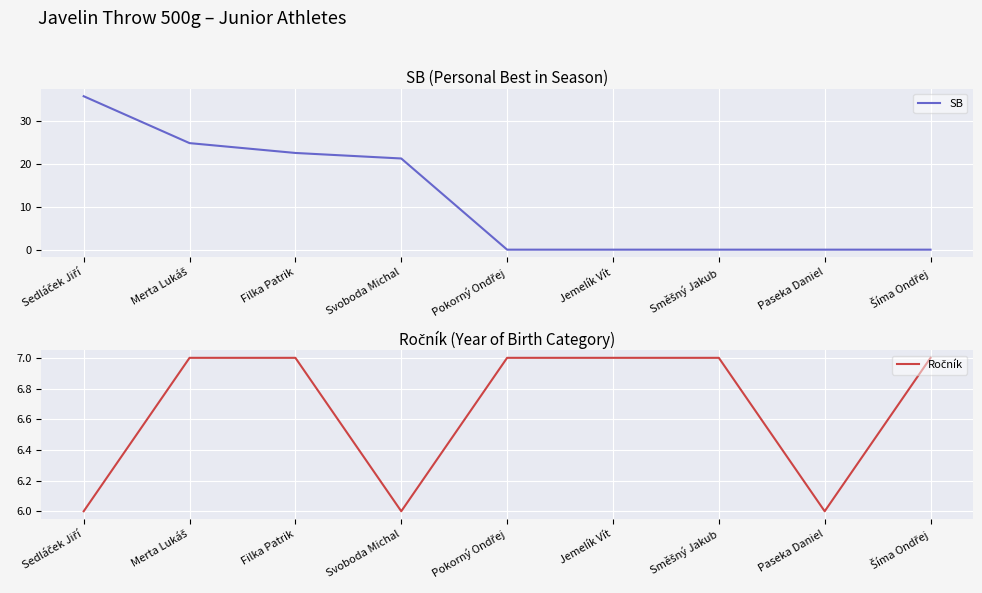

Which series ends up on top after the final intersection of Ročník and SB?

Ročník